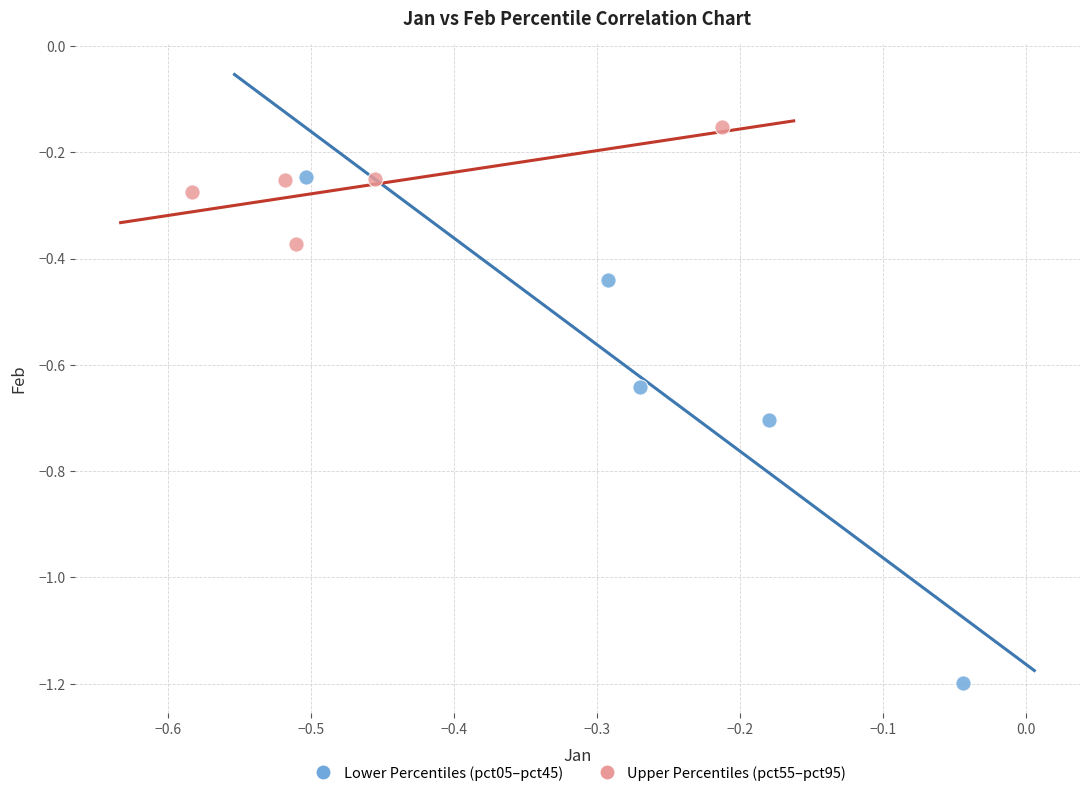

Which series has the largest Y range (max minus min)?

Lower Percentiles (pct05–pct45)